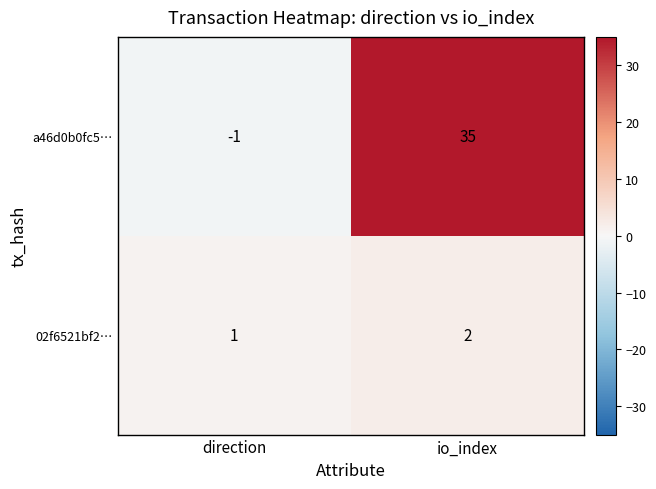

What is the smallest value displayed?

-1